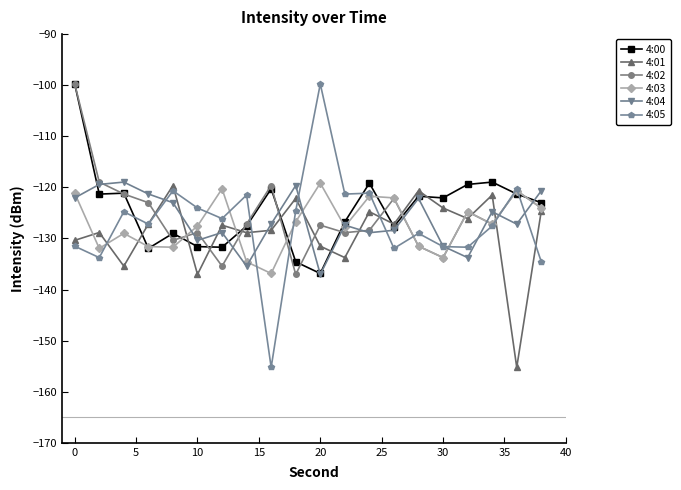

Which series has the widest spread of values?

4:05